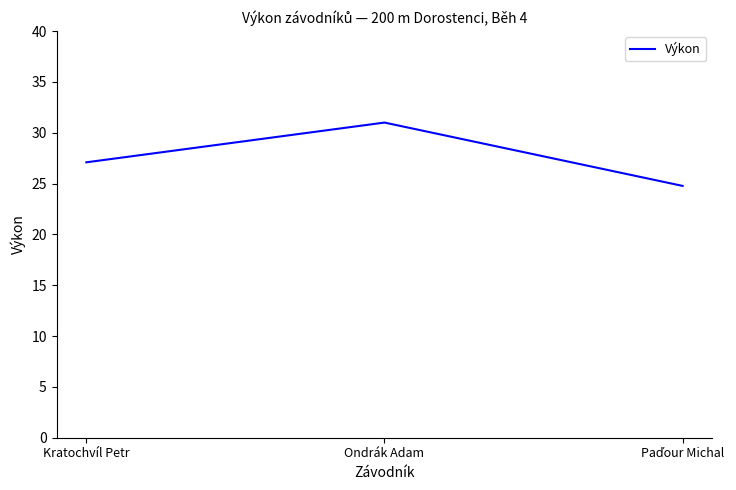

How many values exceed 27?

2